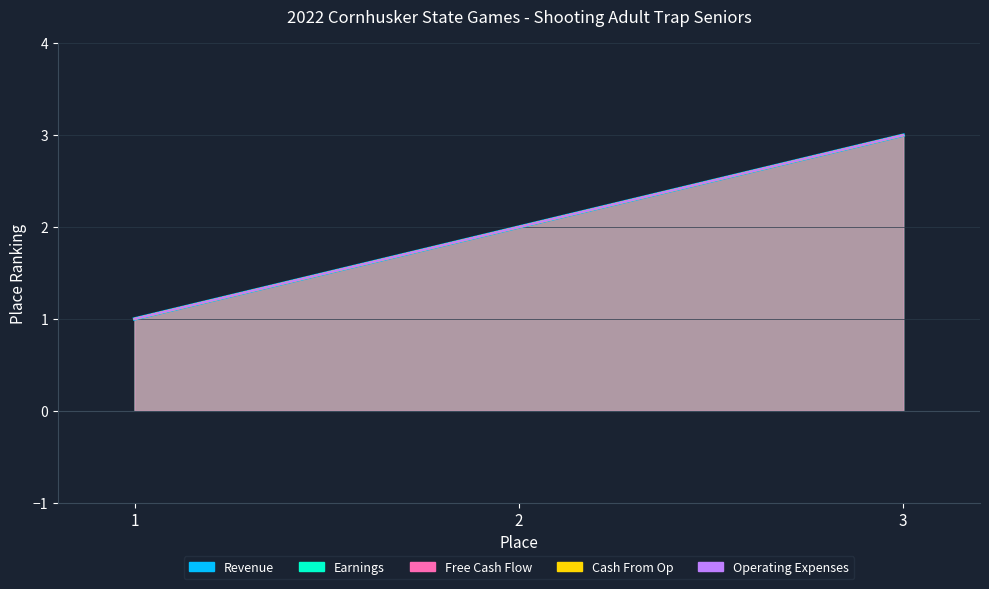

What is the sum of the Free Cash Flow values at 2 and 1?

3